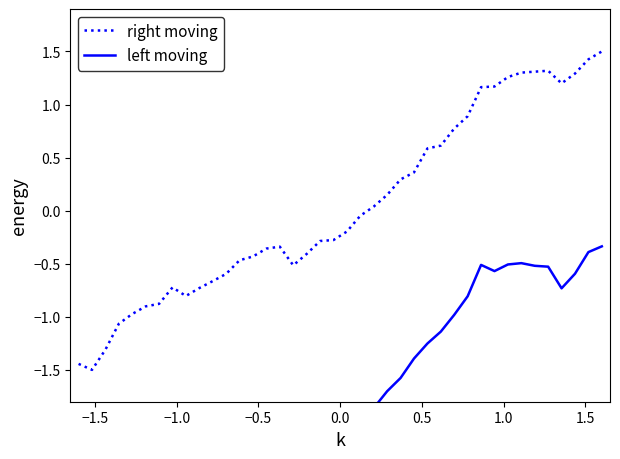

What are all the series names shown in the legend?

right moving, left moving